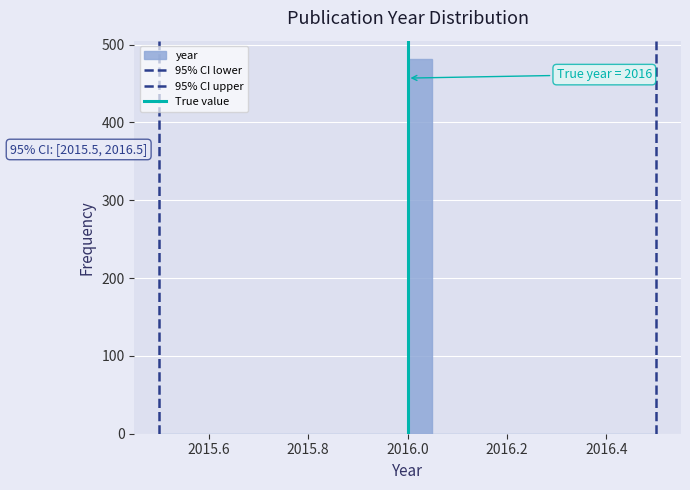

Around what value on the x-axis is the tallest bar? Give the approximate position of its centre, as read against the axis.

2016.02